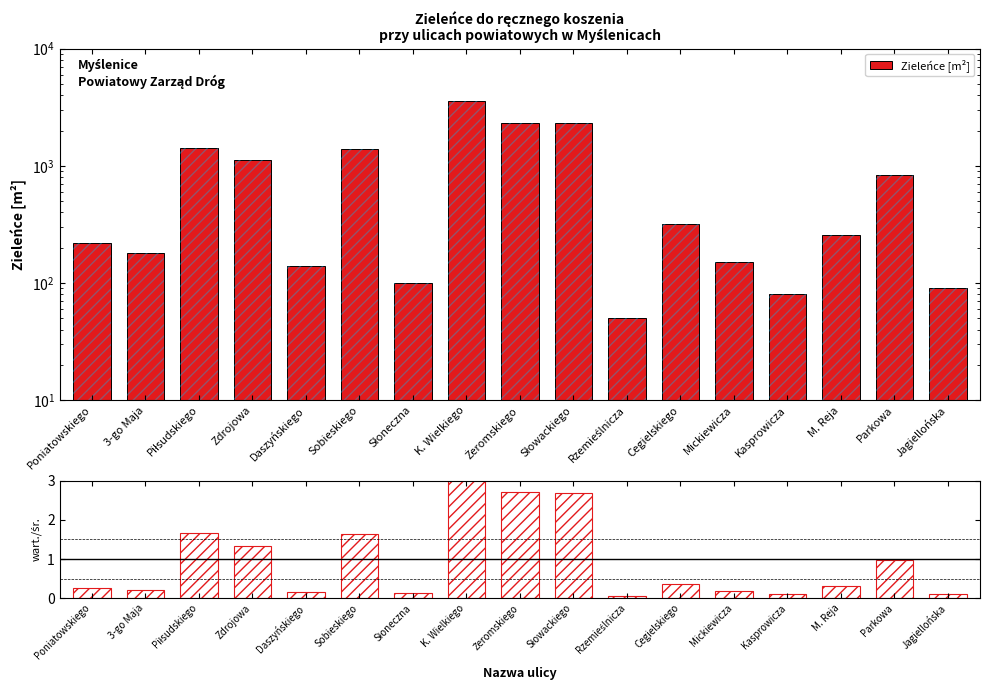

What position from the left is Słoneczna?

7